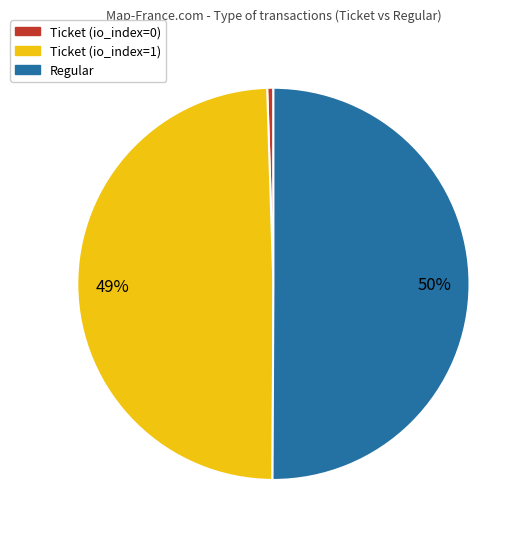

What is the majority slice?

Regular